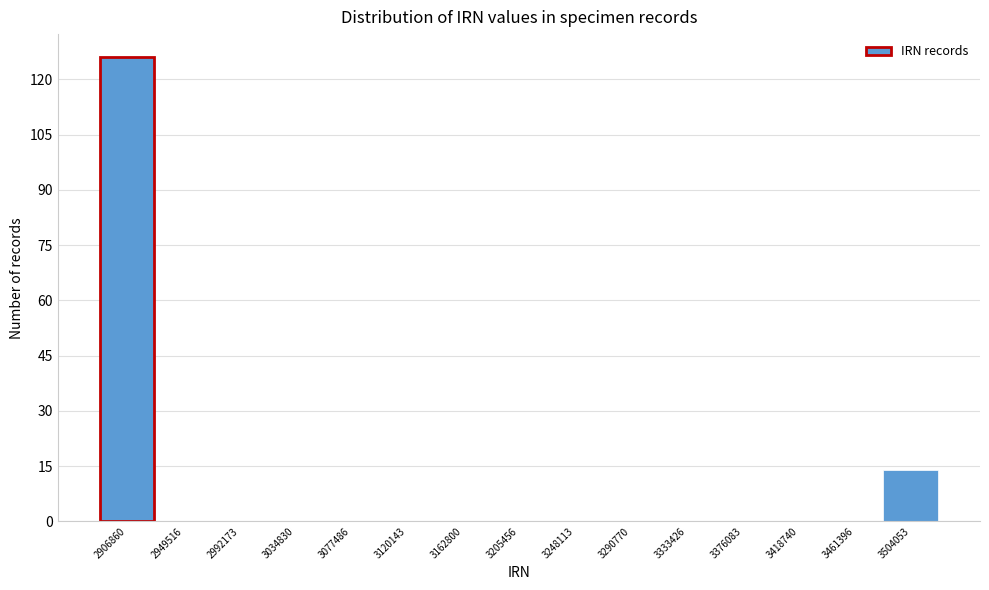

Reading right to left, transcribe all the data shown in this chart.

3504053=14	3461396=0	3418740=0	3376083=0	3333426=0	3290770=0	3248113=0	3205456=0	3162800=0	3120143=0	3077486=0	3034830=0	2992173=0	2949516=0	2906860=126